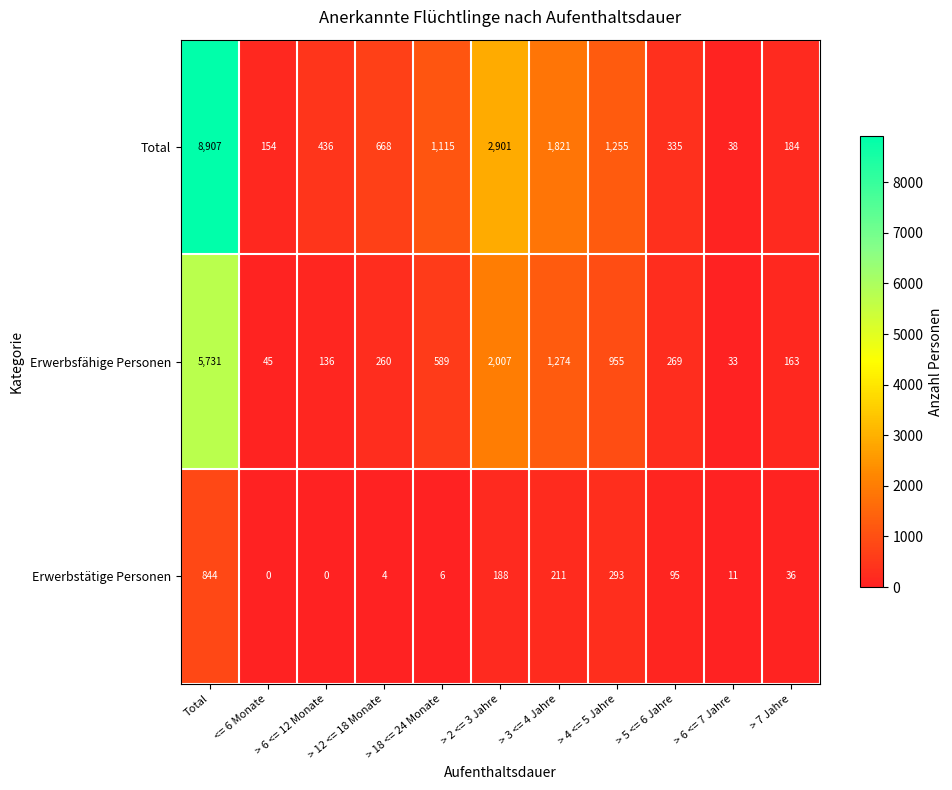

Which series has the largest range (max minus min)?

Total